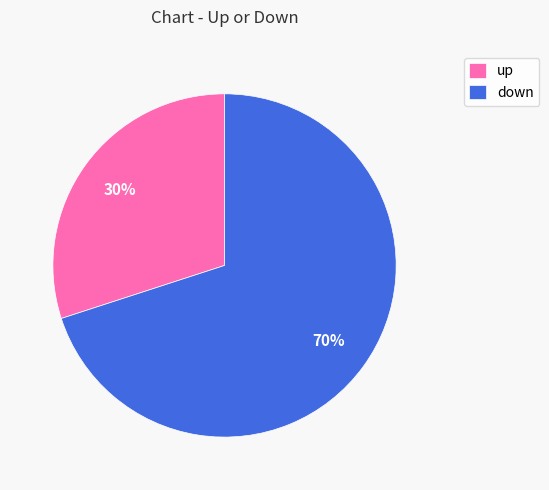

Which category has the smallest portion of the pie?

up